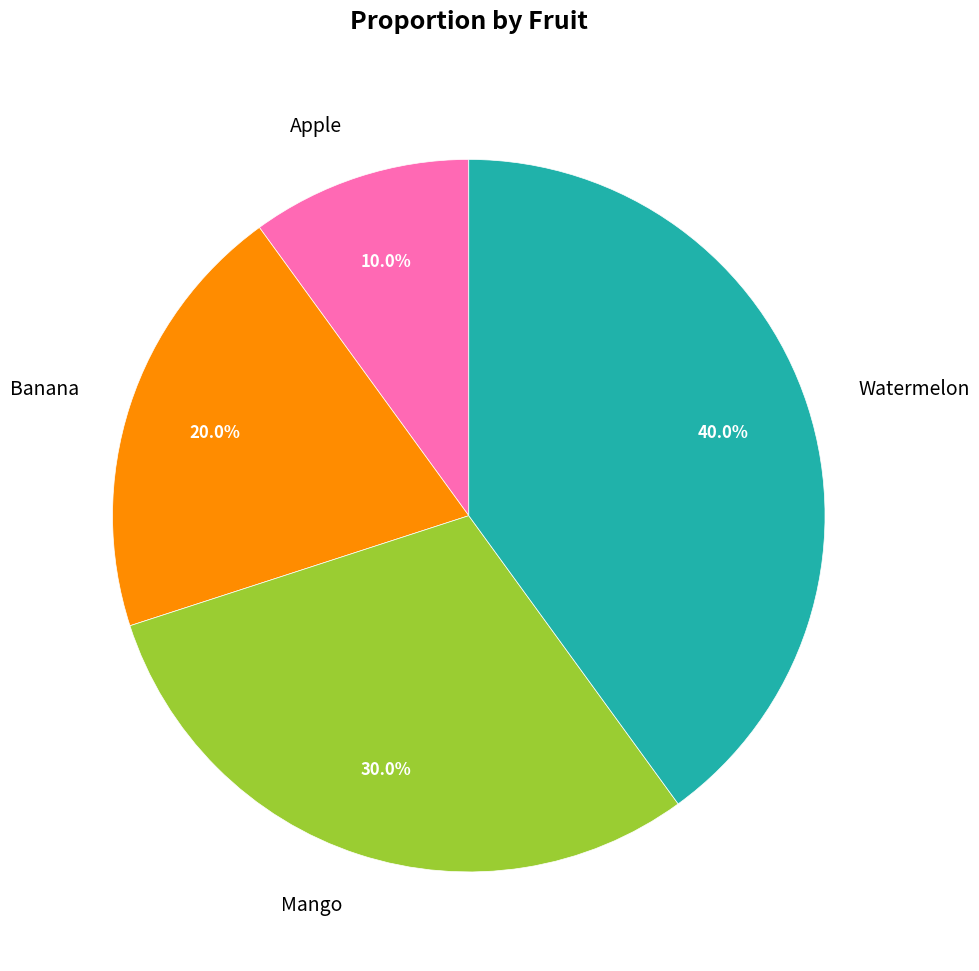

Combined, do Banana and Watermelon account for over 50%?

Yes